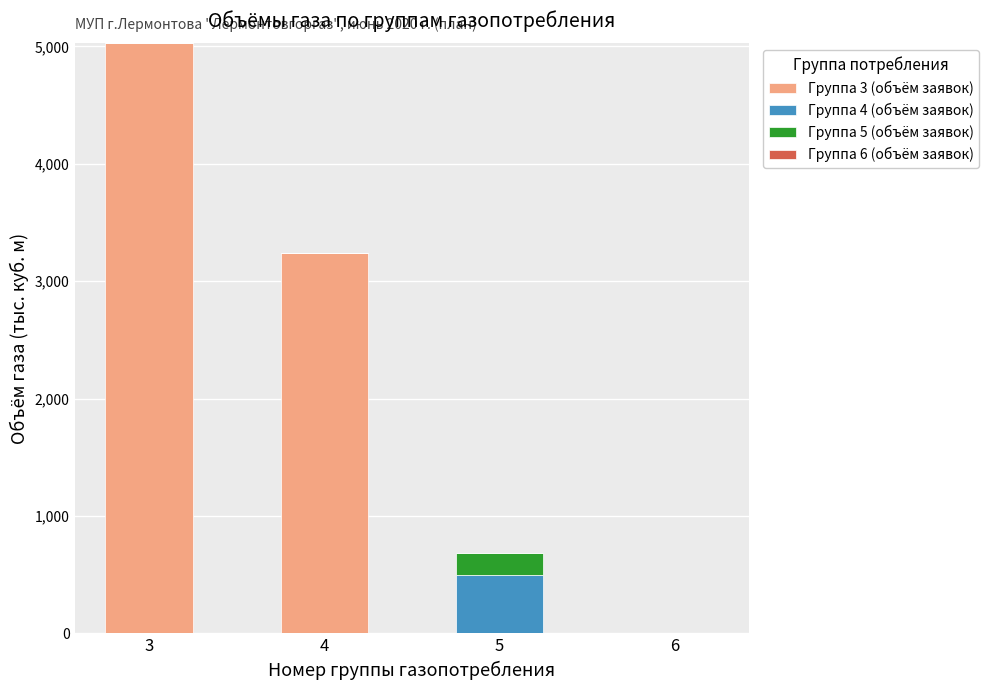

At which category is the sum across all series the highest?

3